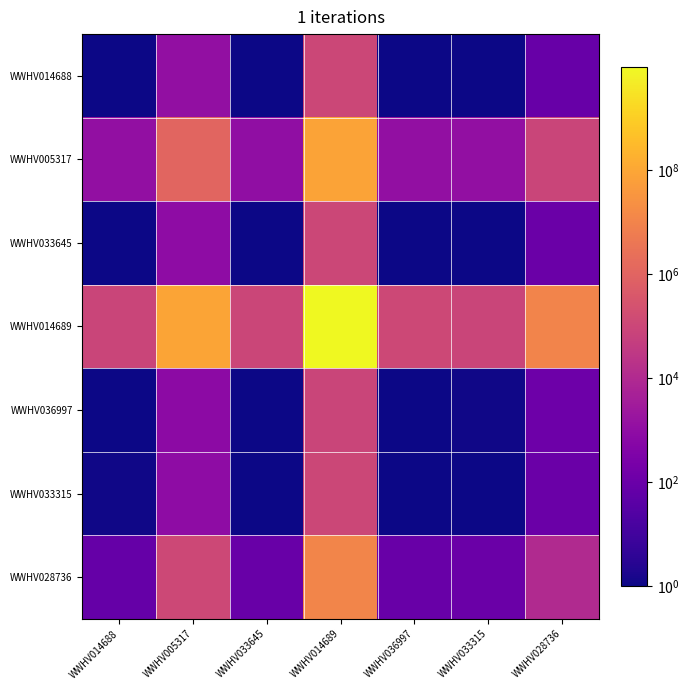

Which series has the widest spread of values?

WWHV014689